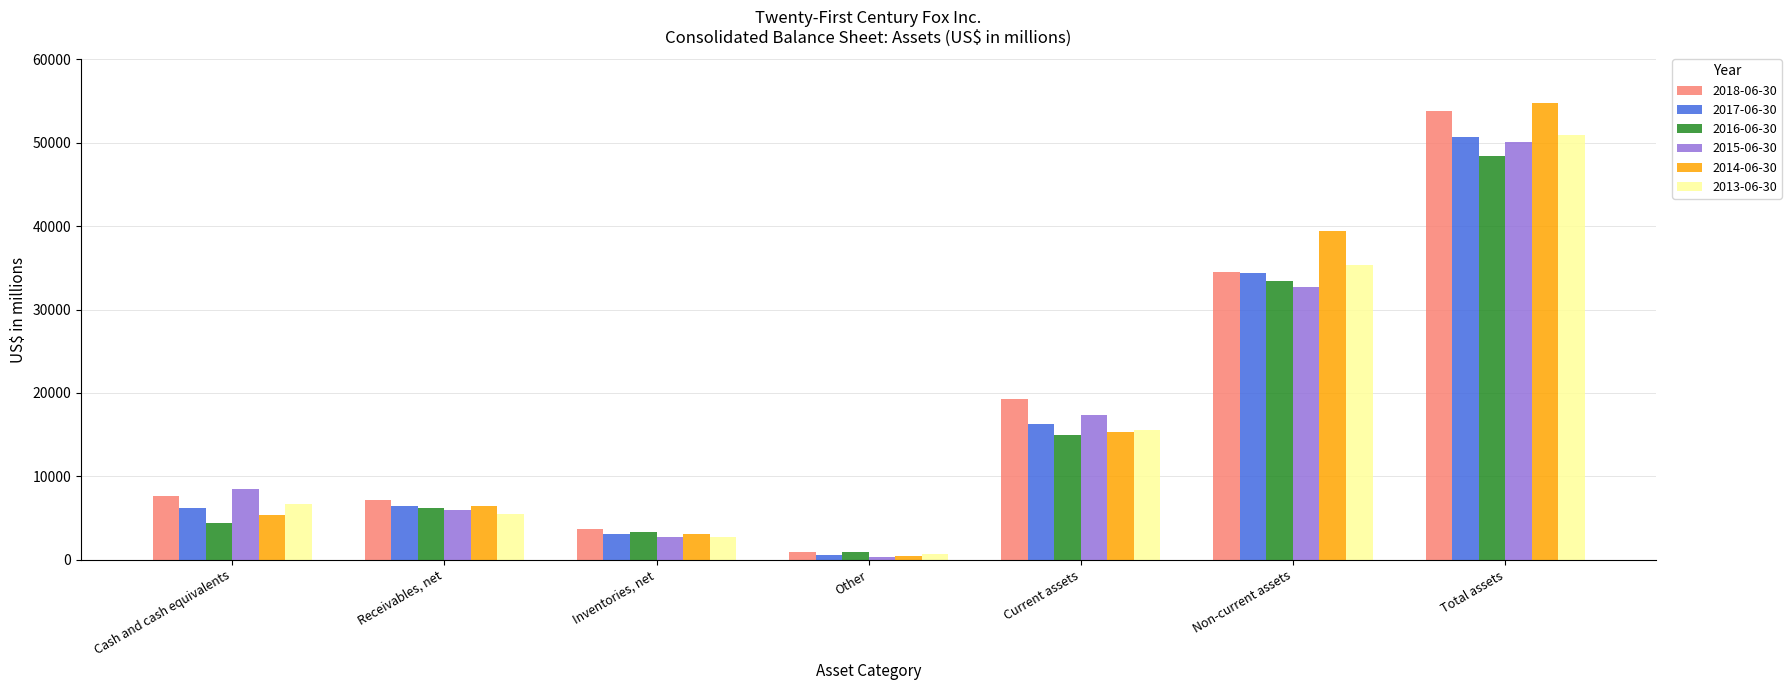

What is the value of the 2014-06-30 bar at the 3rd from the left?

3092